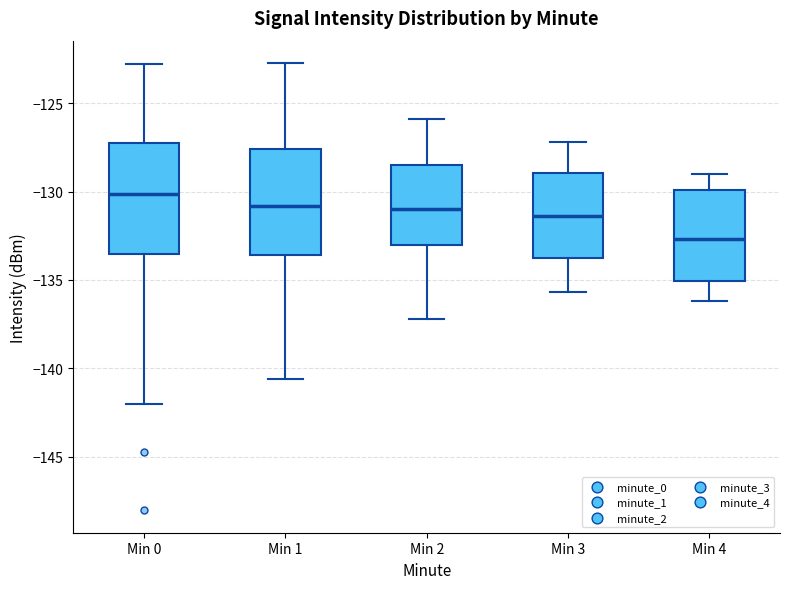

Reading left to right, read every box against the y-axis: the position of its median line, the range the box covers, and the ends of its whiskers. The values are not printed on the chart, so give them approximately, as read against the axis.

Min 0: median -130.0, box -133.5 to -127.5, whiskers -142.0 to -123.0
Min 1: median -131.0, box -133.5 to -127.5, whiskers -140.5 to -122.5
Min 2: median -131.0, box -133.0 to -128.5, whiskers -137.0 to -126.0
Min 3: median -131.5, box -134.0 to -129.0, whiskers -135.5 to -127.0
Min 4: median -132.5, box -135.0 to -130.0, whiskers -136.0 to -129.0